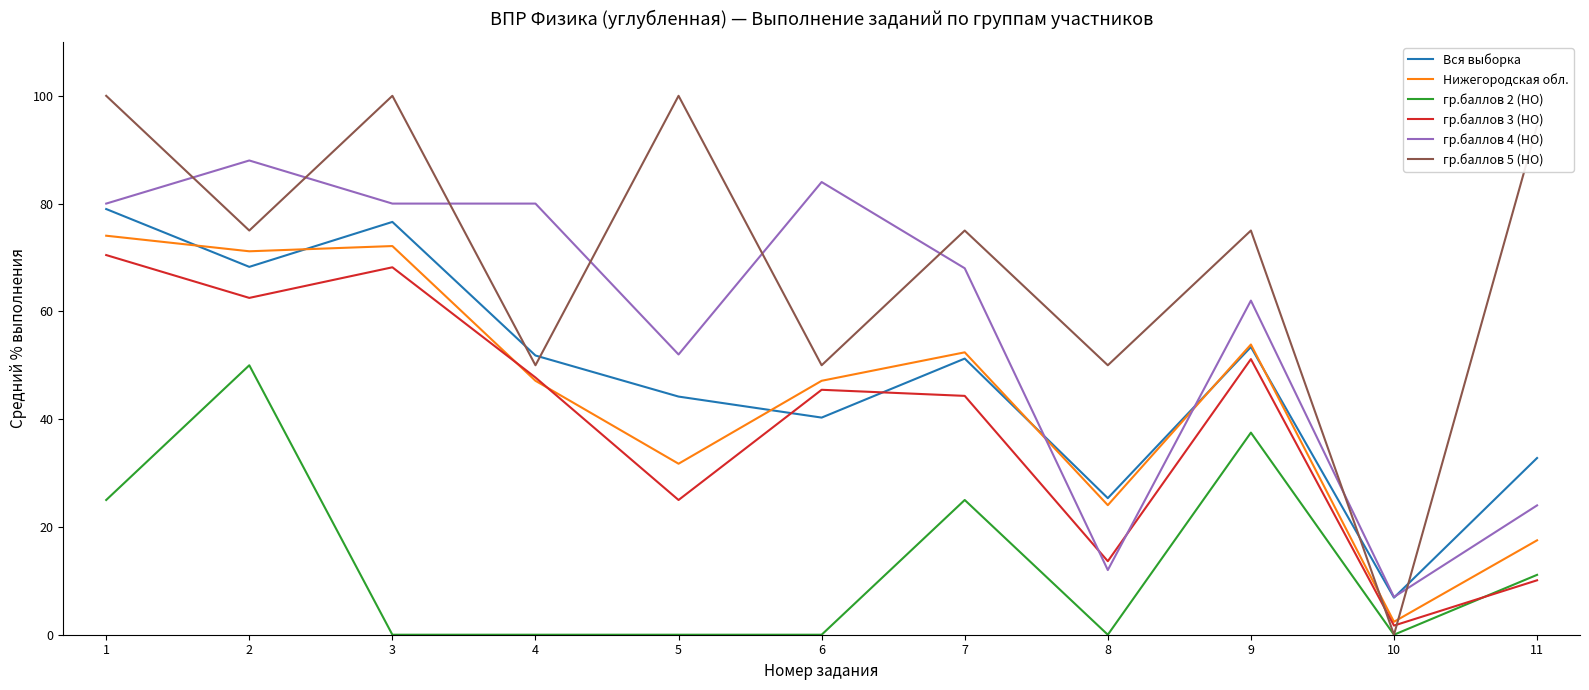

After their last crossing, which series has the higher values: гр.баллов 5 (НО) or гр.баллов 4 (НО)?

гр.баллов 5 (НО)